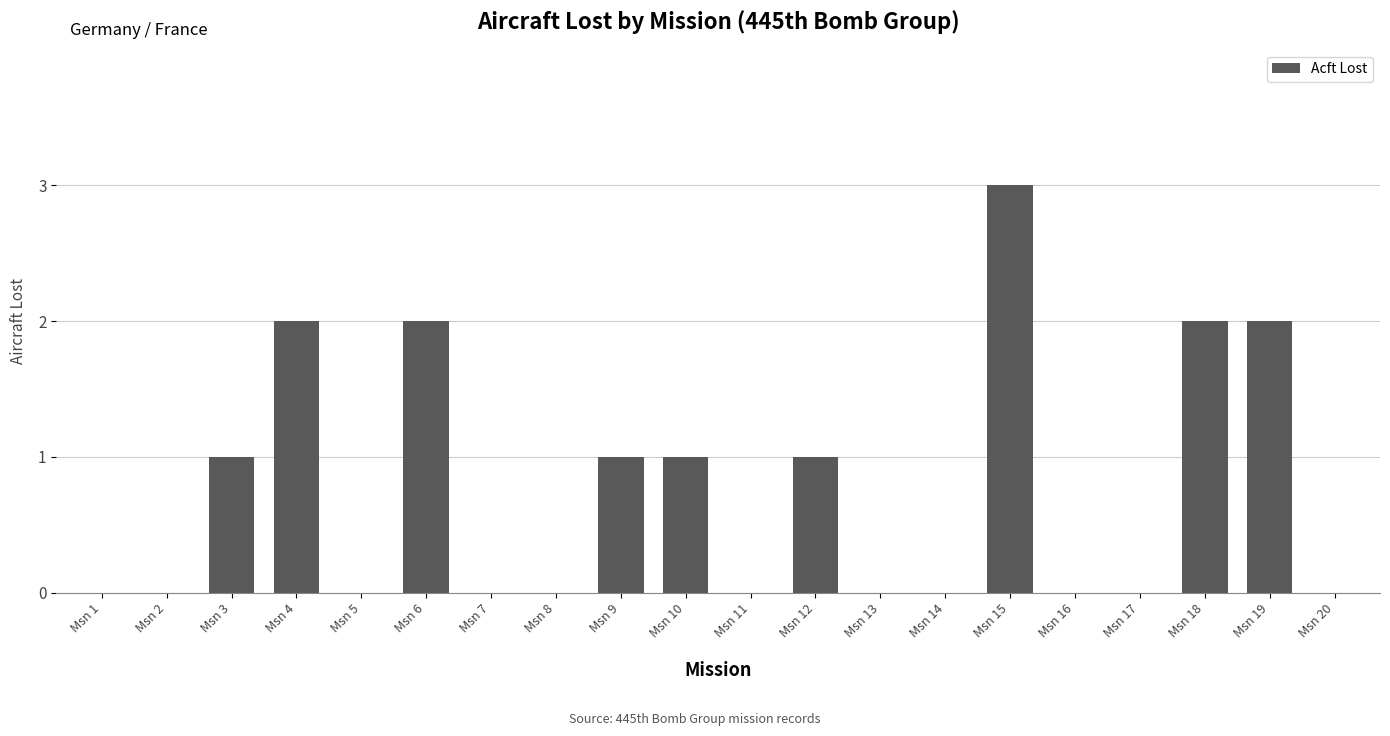

Are the bars horizontal?

No